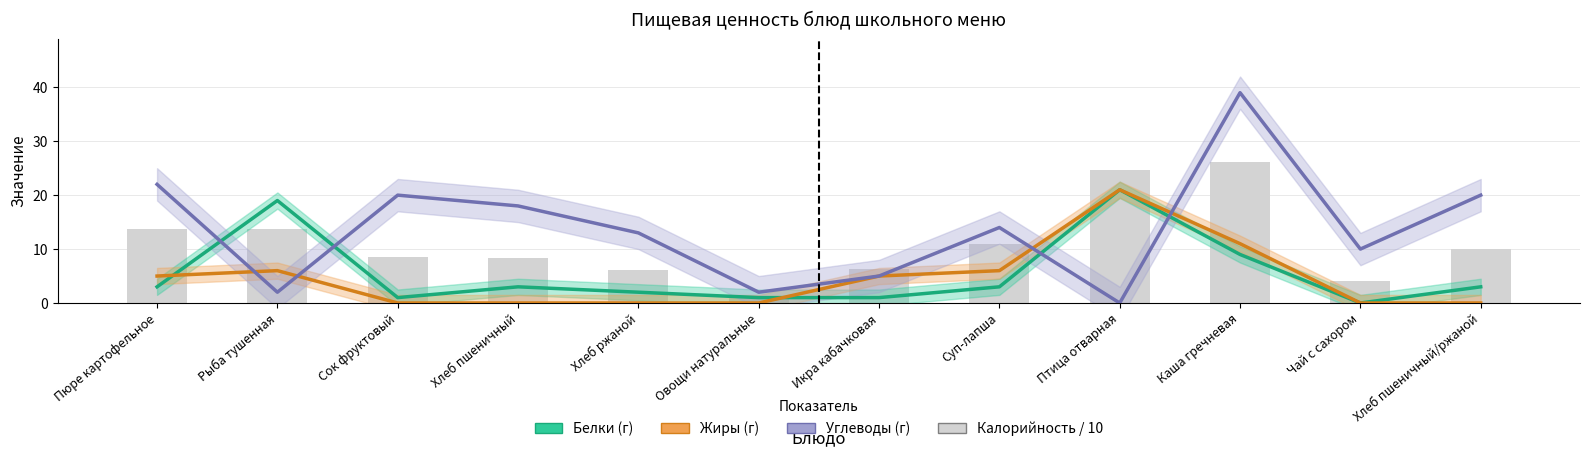

At which label does Жиры (г) reach its peak?

Птица отварная